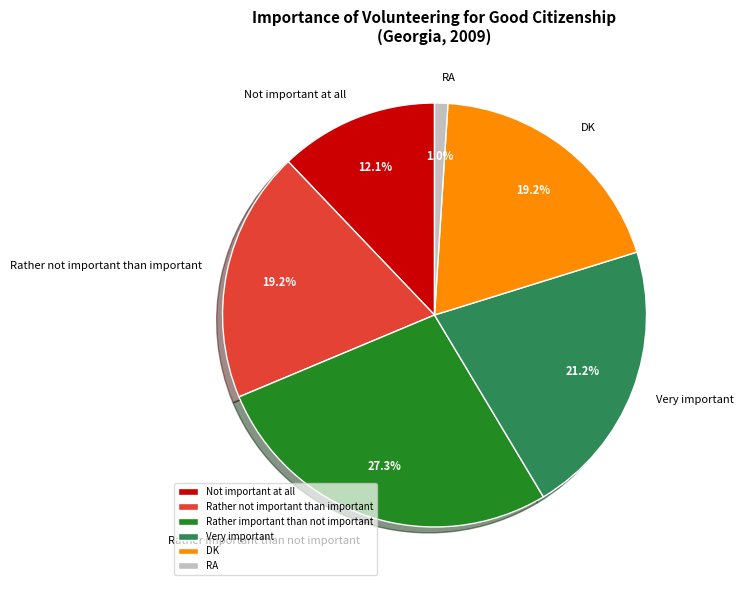

Which has a higher value, RA or DK?

DK